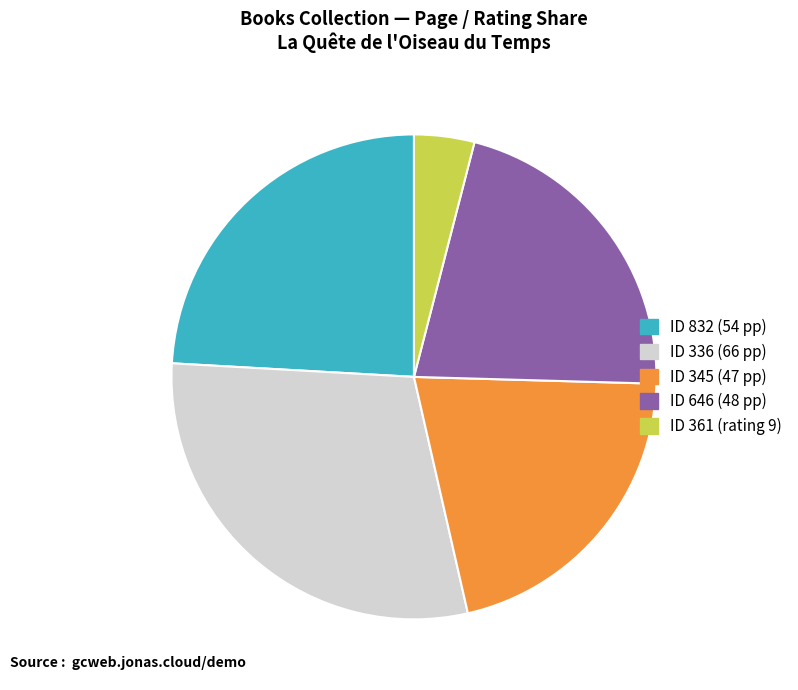

How many slices are in this pie chart?

5